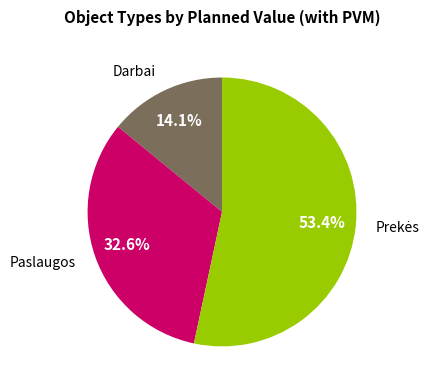

Is there a majority slice in this chart?

Yes